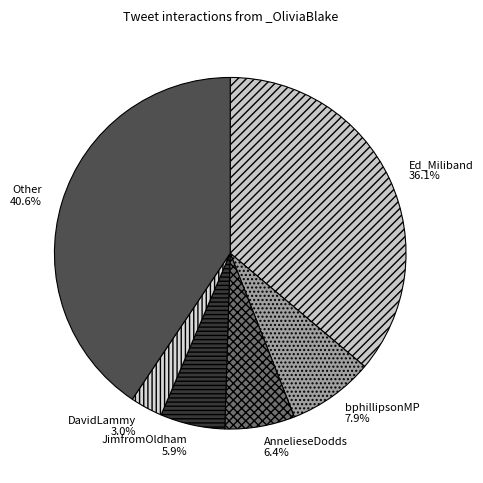

To the nearest percent, what percentage of the pie is Ed_Miliband?

36%